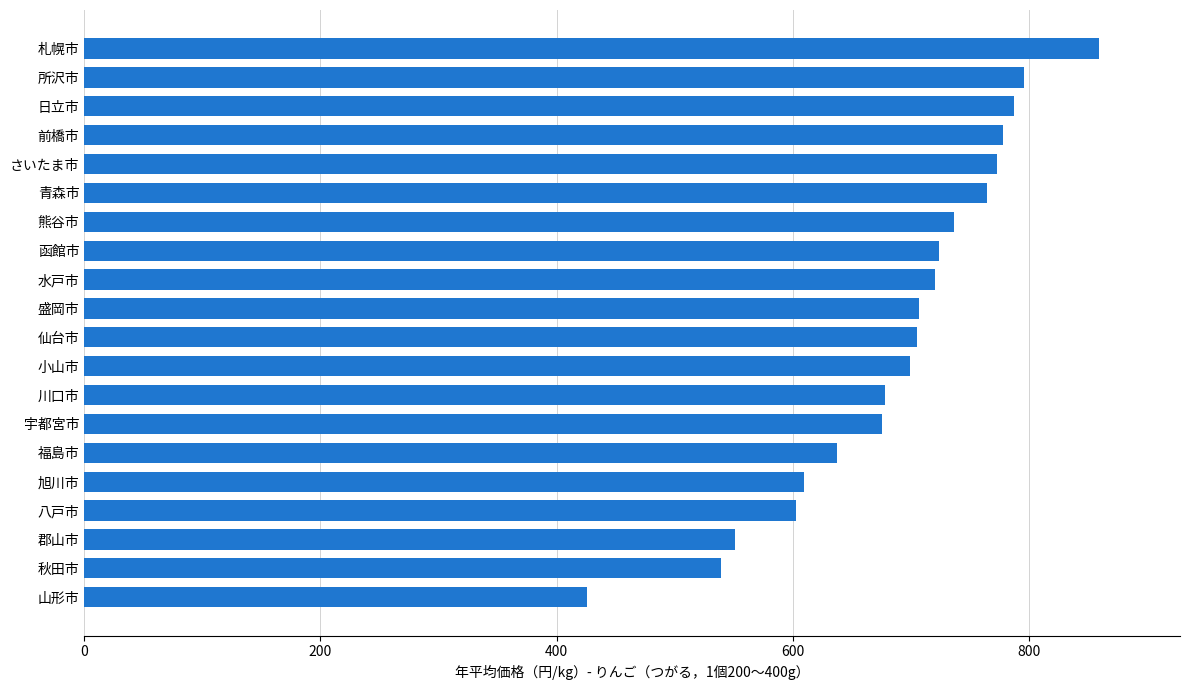

Does the chart contain stacked bars?

No